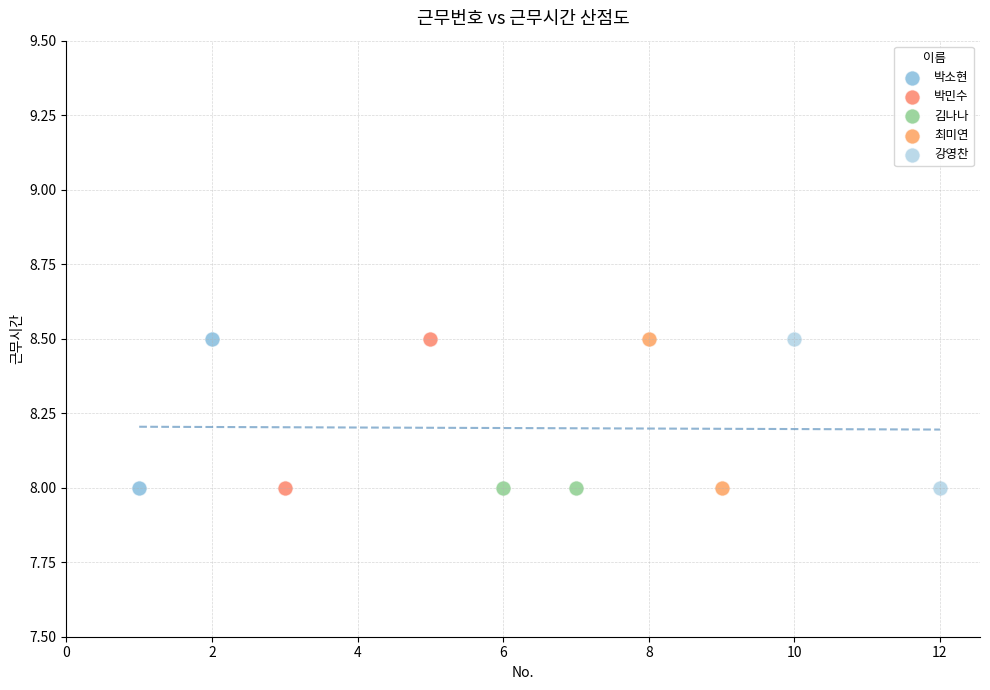

What are all the series names shown in the legend?

박소현, 박민수, 김나나, 최미연, 강영찬